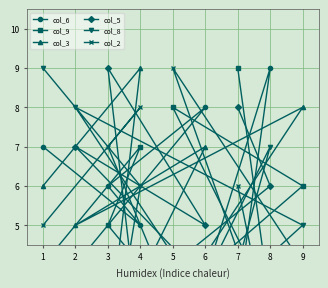

Is the value of col_3 at 1 greater than the value of col_5 at 2?

No